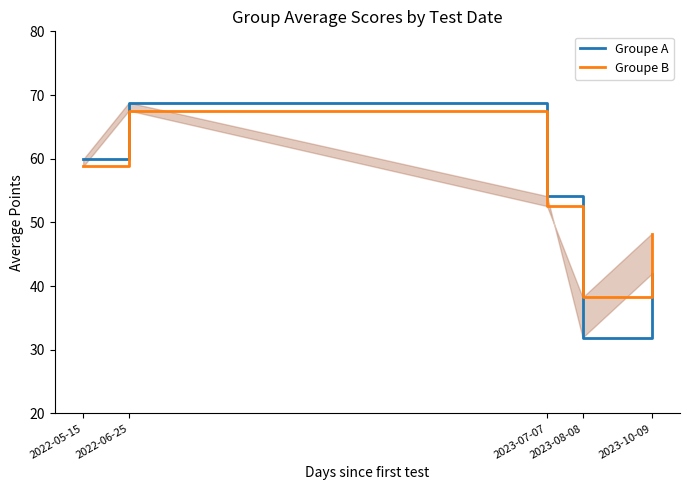

At which label does Groupe B reach its peak?

2022-06-25